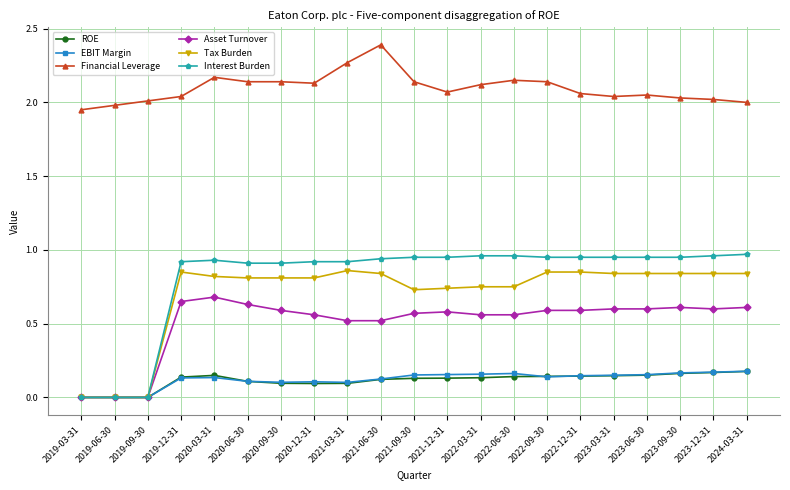

Which series has the largest total across all categories?

Financial Leverage